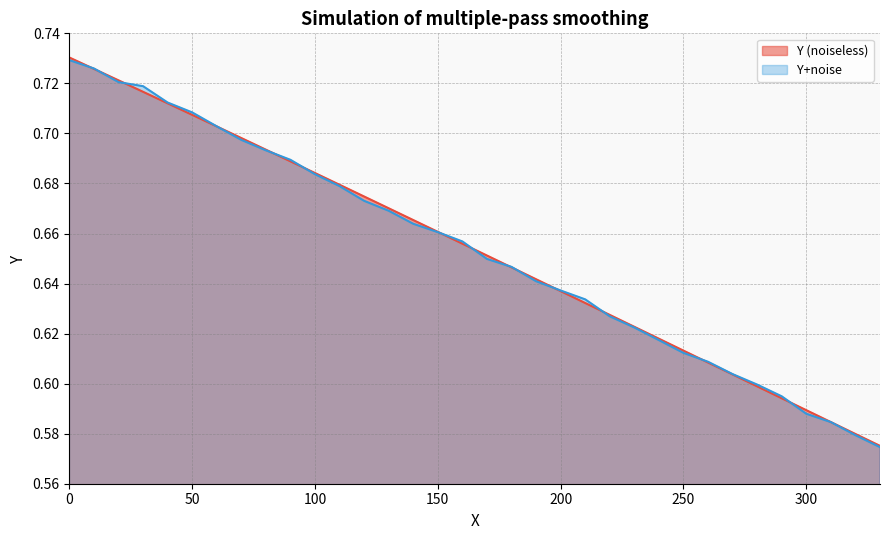

True or false: Y (noiseless) has a value of 0.7 at 20.

True